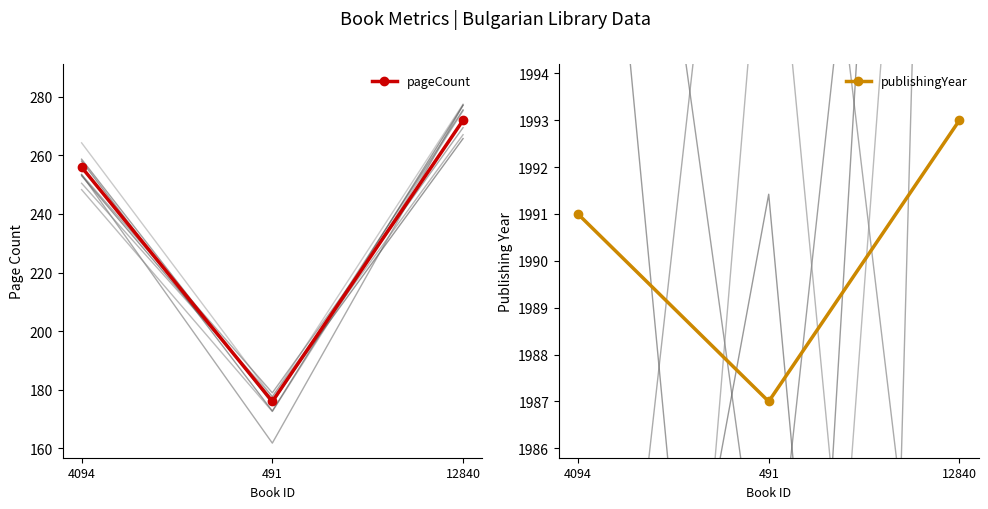

How many pageCount values are between 176 and 272?

3